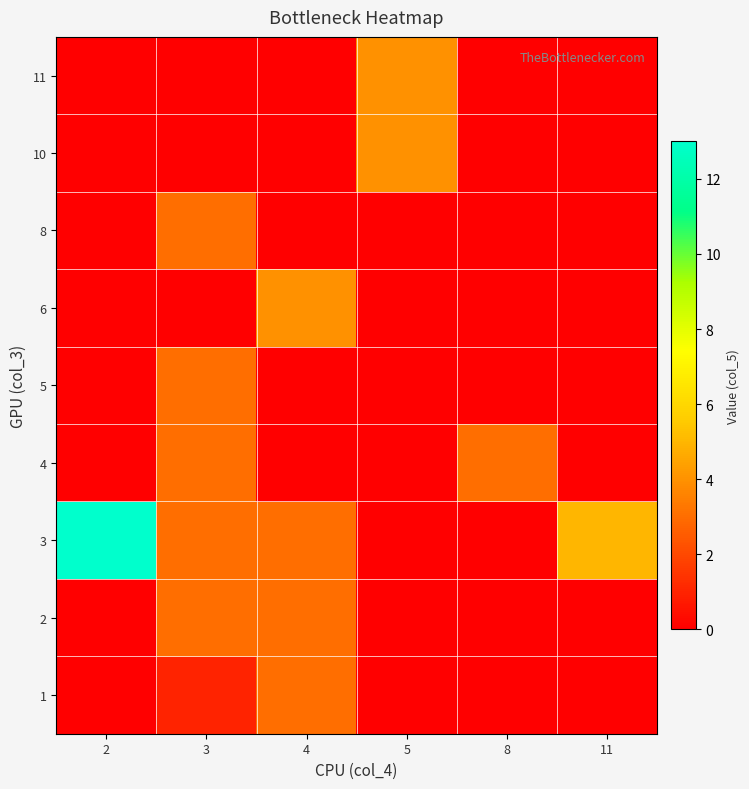

Which series has the largest total across all categories?

3